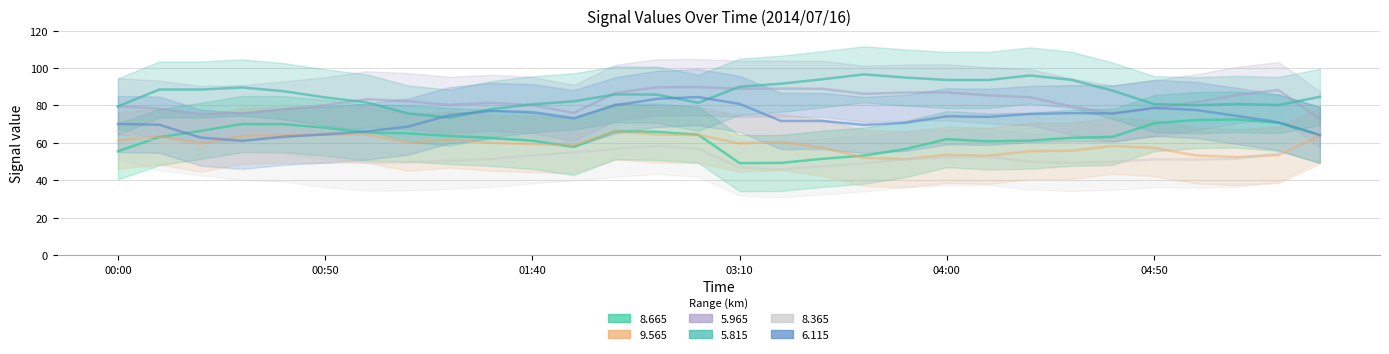

The 5.815 series shows 126.2 at 01:00. True or false?

False